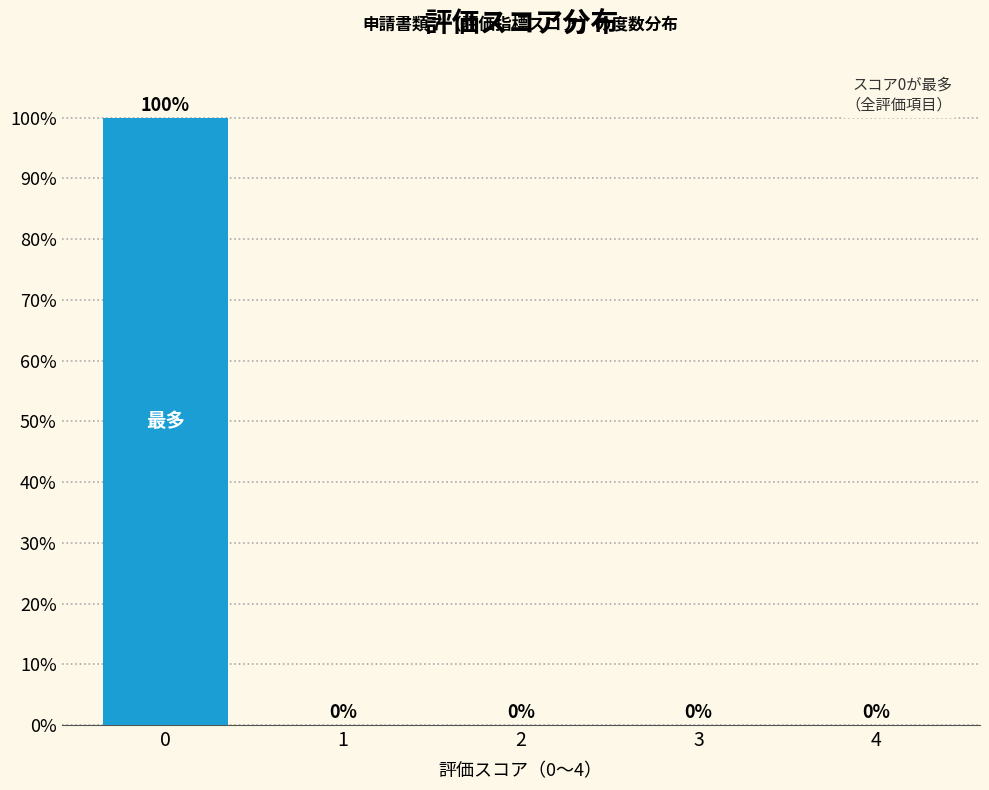

Reading left to right, transcribe all the data shown in this chart.

0=100	1=0	2=0	3=0	4=0